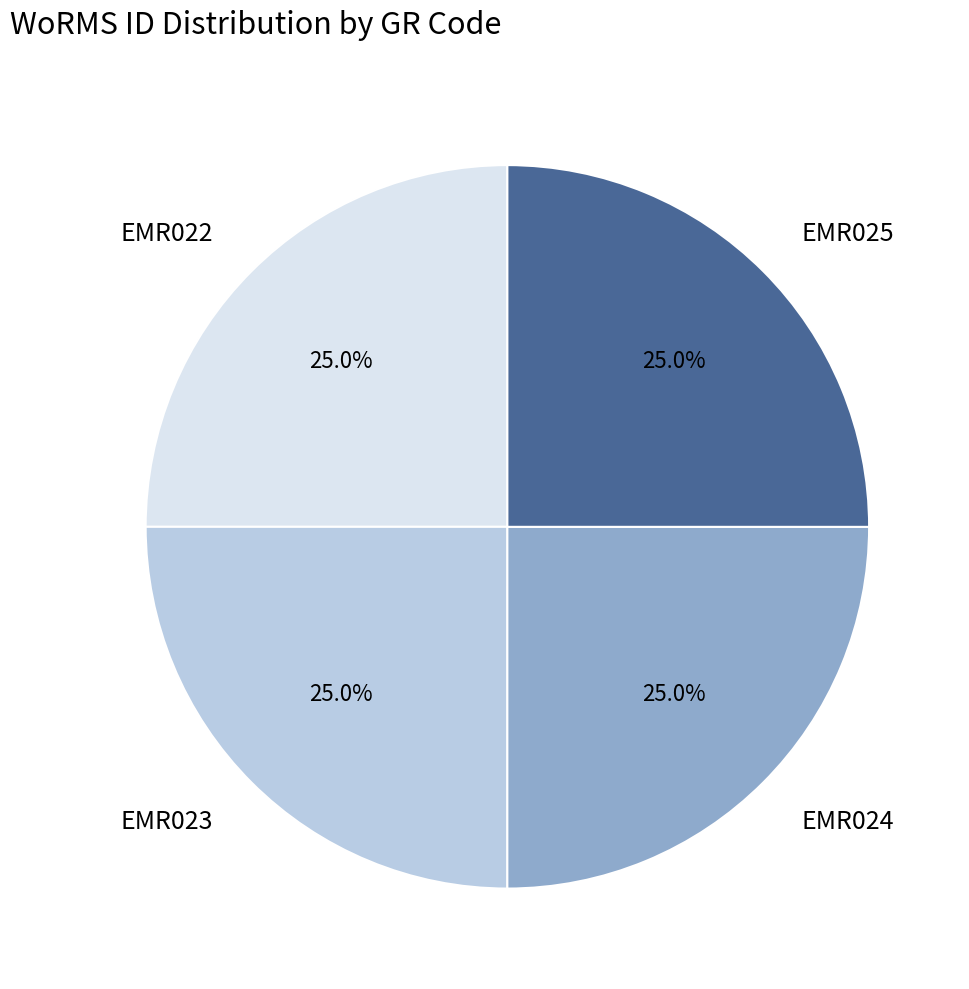

Is EMR025 the majority of the pie?

No